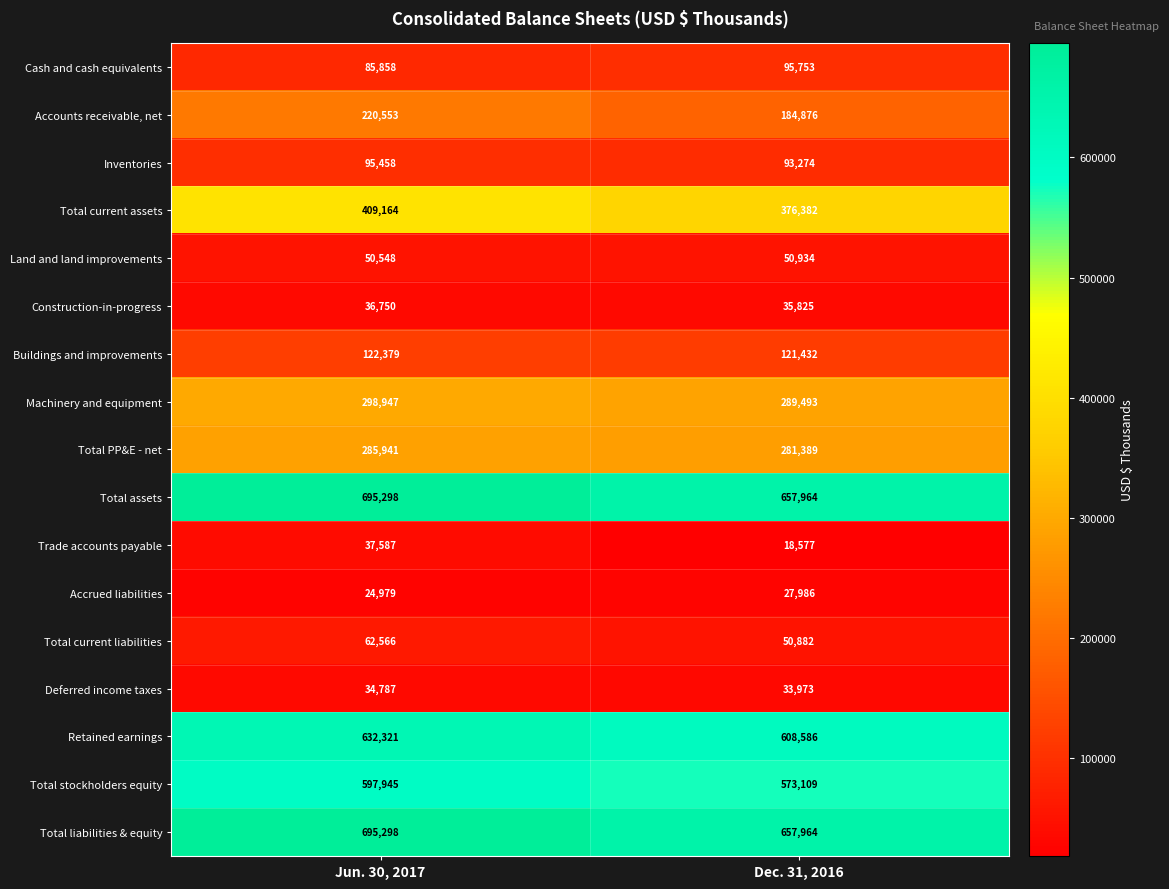

At how many categories does at least one series exceed 553007?

2